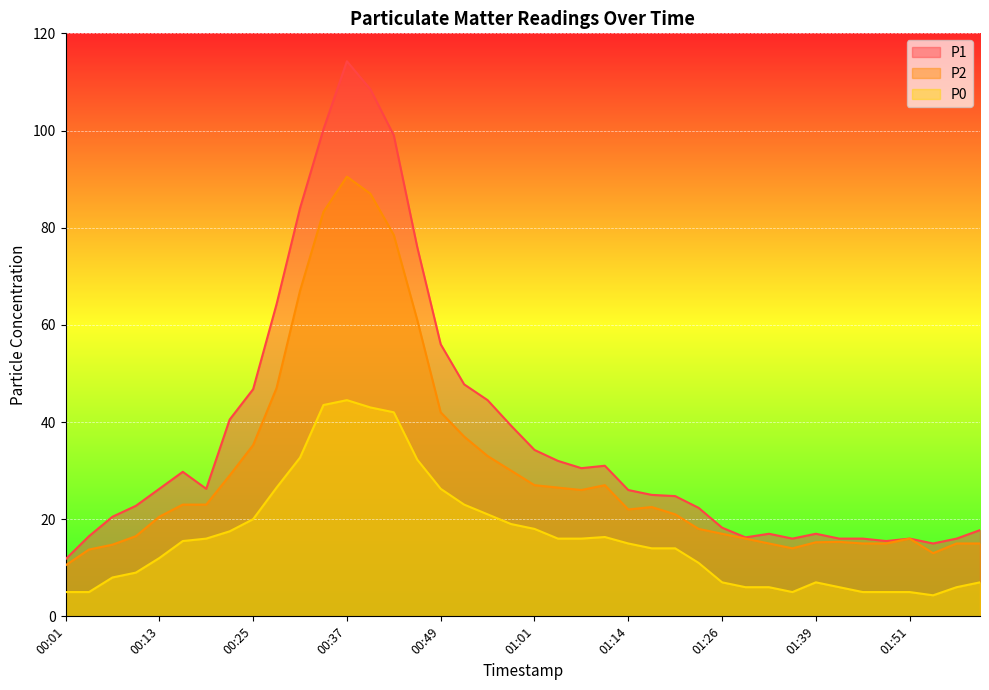

The value of P0 at 00:55 is 21.0. True or false?

True